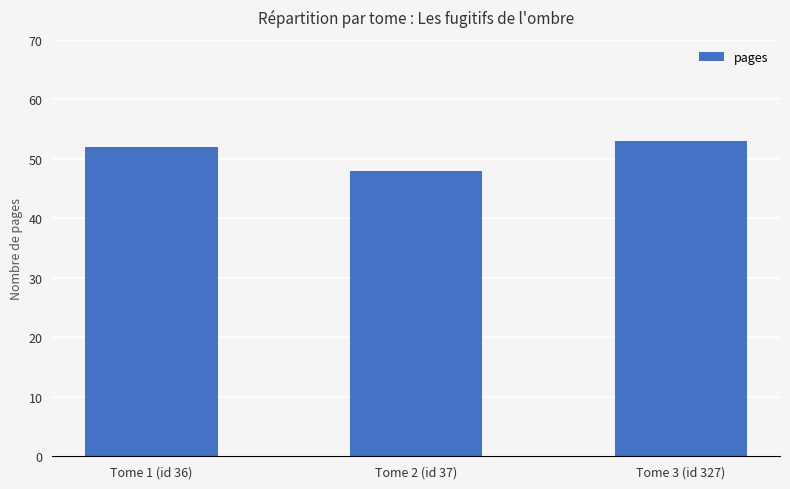

Which label corresponds to the smallest value in the chart?

Tome 2 (id 37)